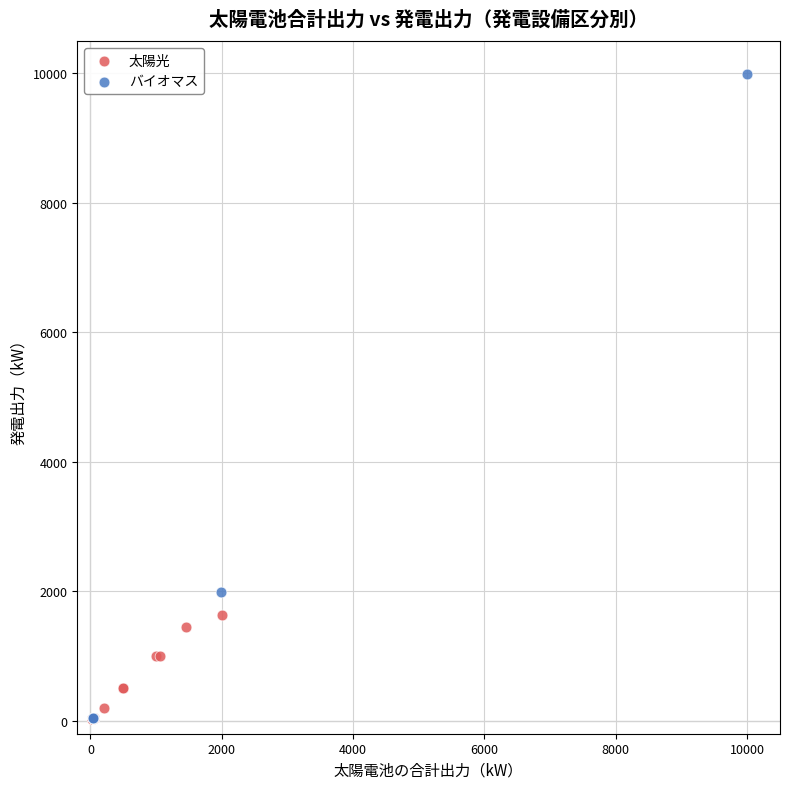

Which series reaches the maximum Y coordinate?

バイオマス